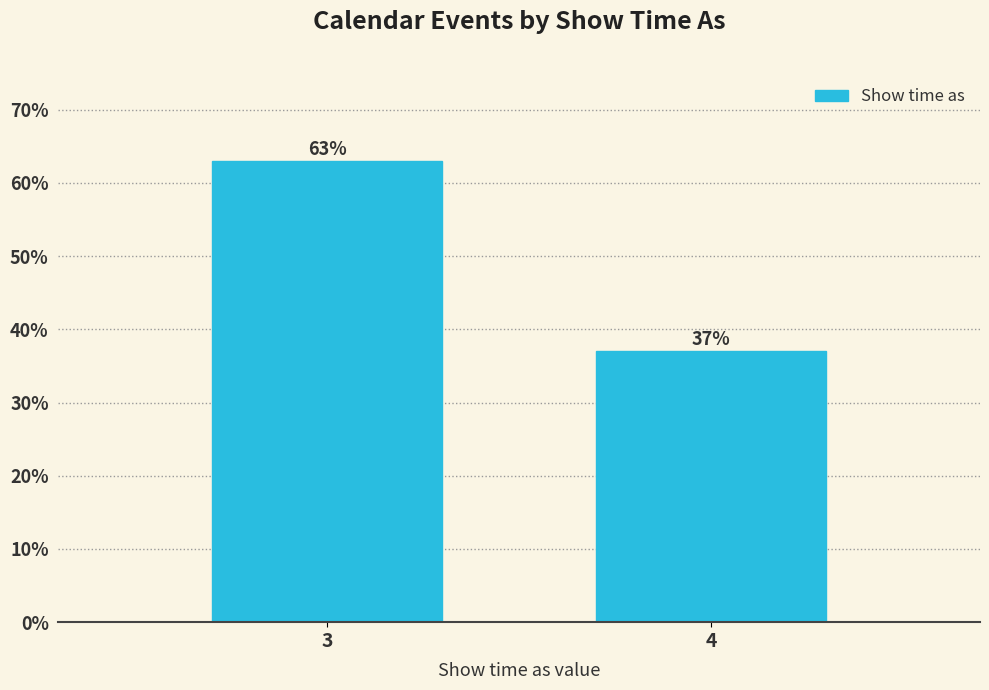

Reading left to right, extract all data points from this chart.

3=63.0	4=37.0